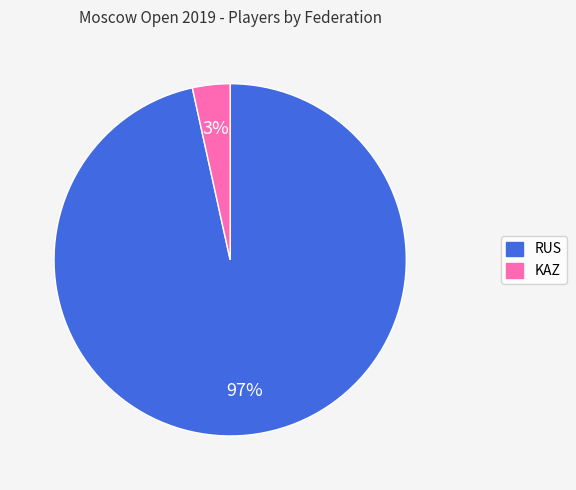

Is the sum of RUS and KAZ greater than half?

Yes